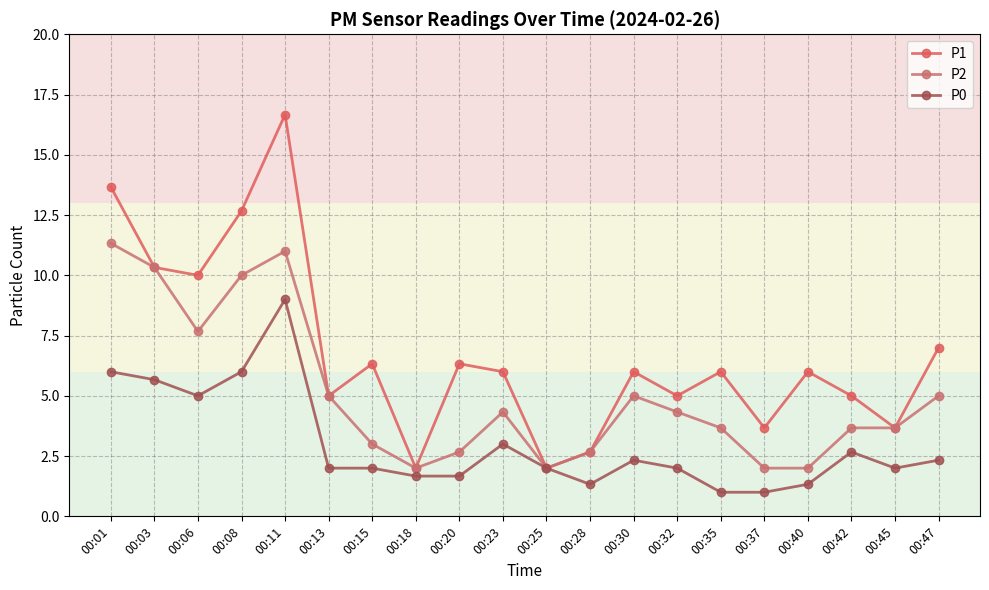

What value does the P1 series have at 00:23?

6.0